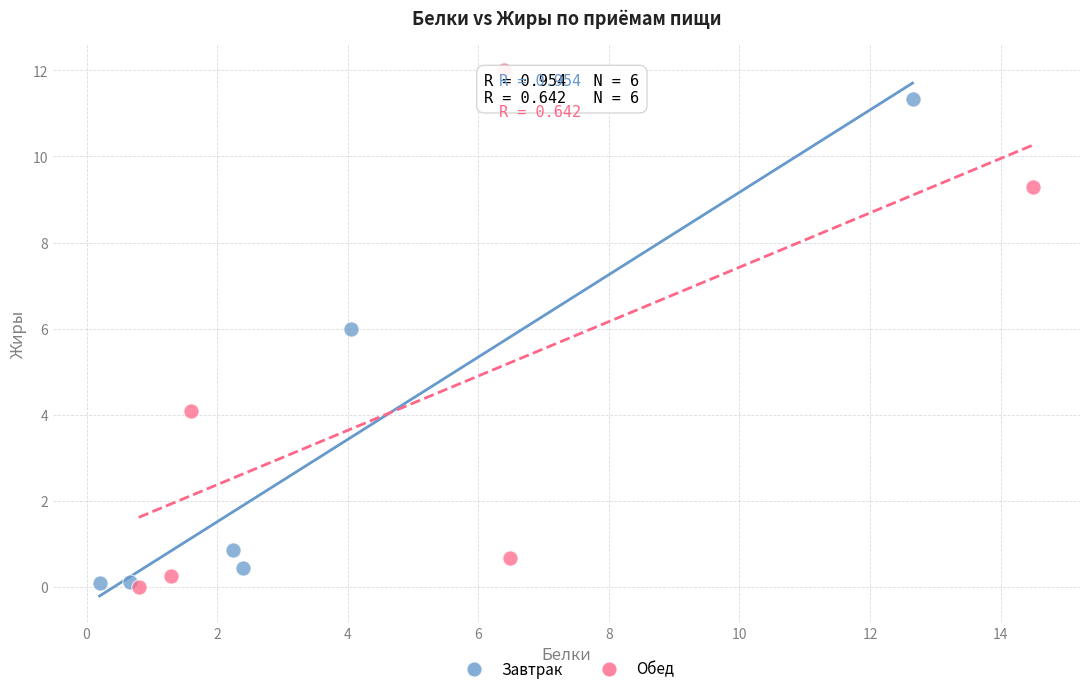

What are all the series names shown in the legend?

Завтрак, Обед